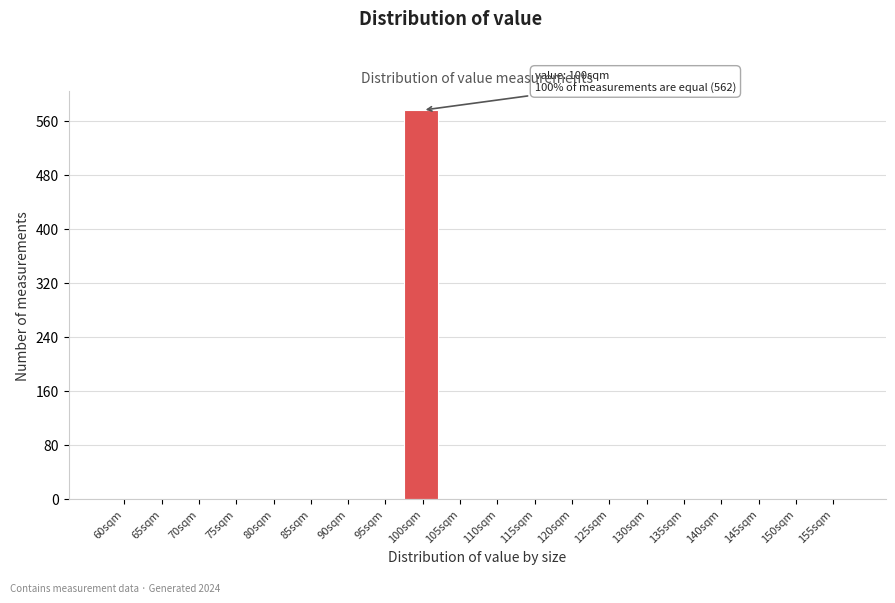

Reading right to left, transcribe all the data shown in this chart.

155sqm=0	150sqm=0	145sqm=0	140sqm=0	135sqm=0	130sqm=0	125sqm=0	120sqm=0	115sqm=0	110sqm=0	105sqm=0	100sqm=576	95sqm=0	90sqm=0	85sqm=0	80sqm=0	75sqm=0	70sqm=0	65sqm=0	60sqm=0